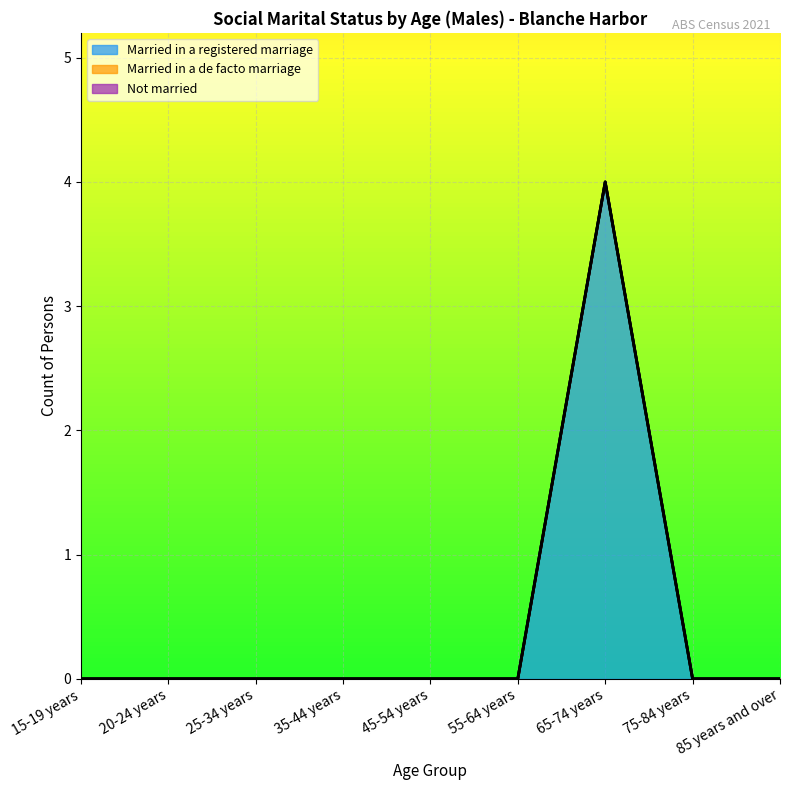

Reading left to right, list all the values displayed in this chart.

Married in a registered marriage: 0	0	0	0	0	0	4	0	0
Married in a de facto marriage: 0	0	0	0	0	0	0	0	0
Not married: 0	0	0	0	0	0	0	0	0